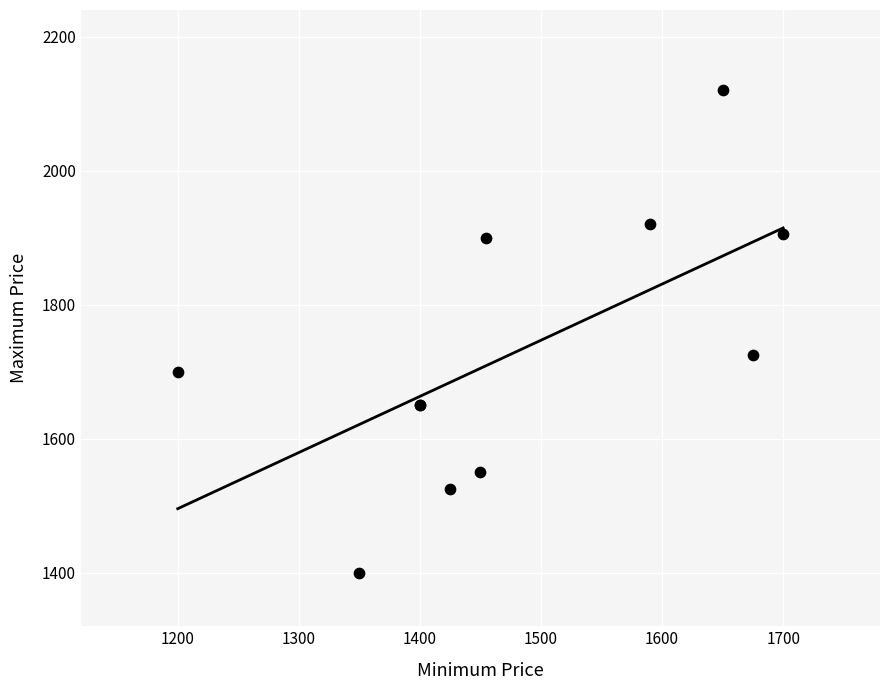

What Y value in the scatter plot is closest to 1760?

1725